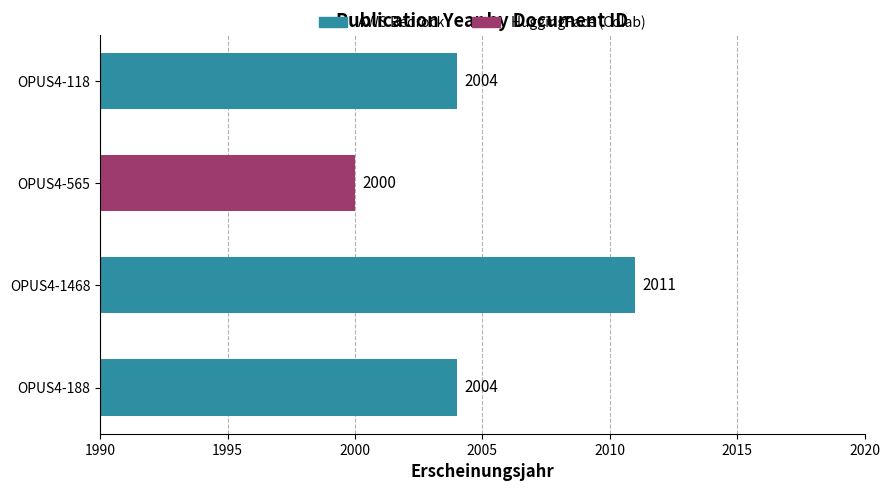

Is it true that the value at OPUS4-565 is 1260?

False